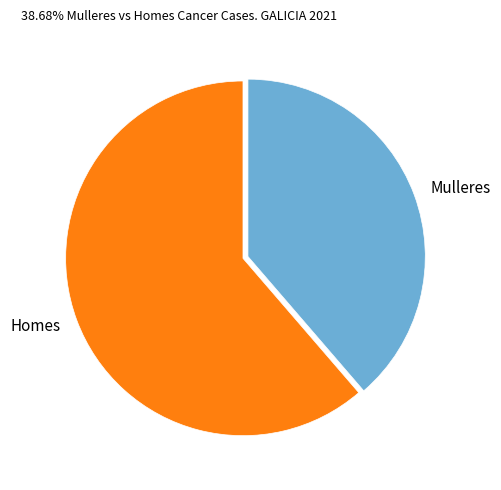

What is the ratio of the value at Homes to the value at Mulleres?

1.6